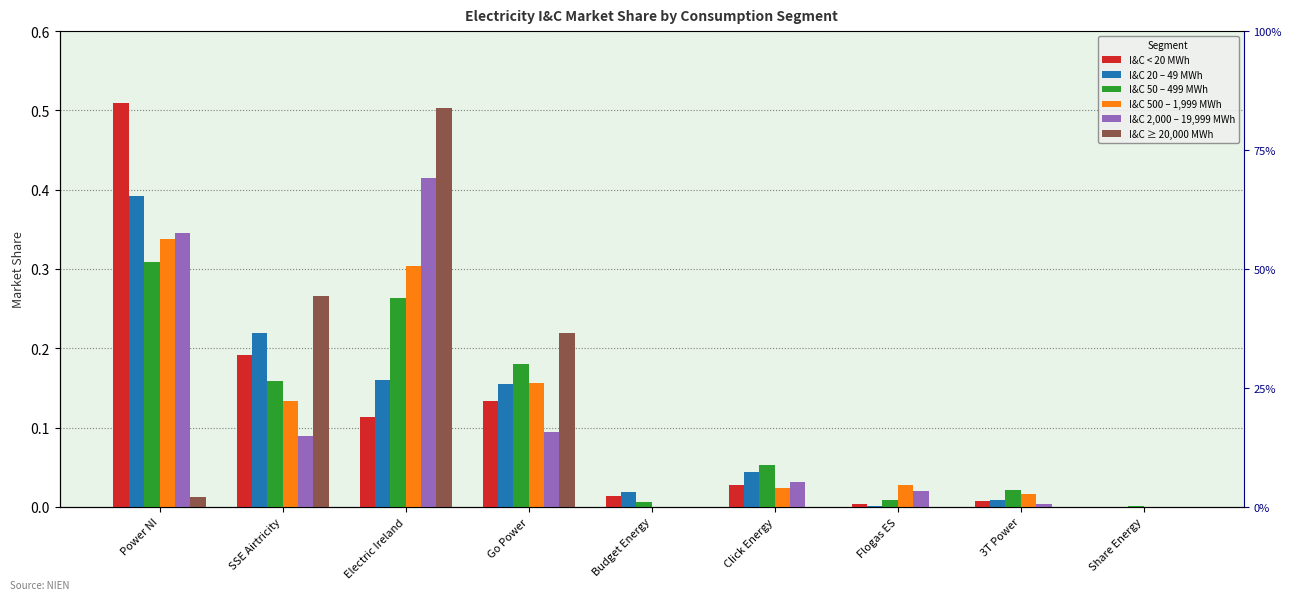

What position from the left is SSE Airtricity?

2